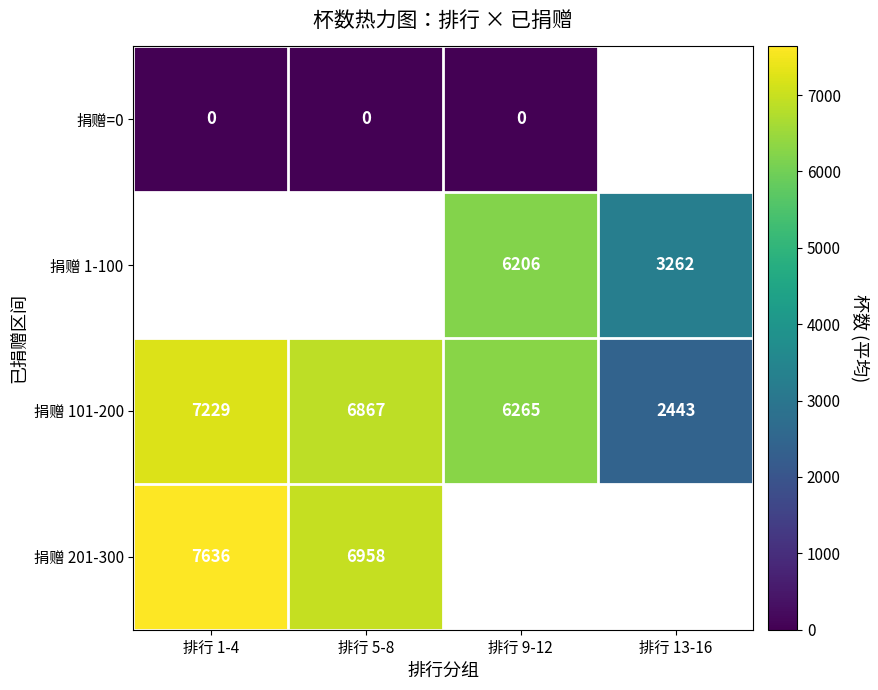

The 捐赠 1-100 series shows 1006 at 排行 13-16. True or false?

False